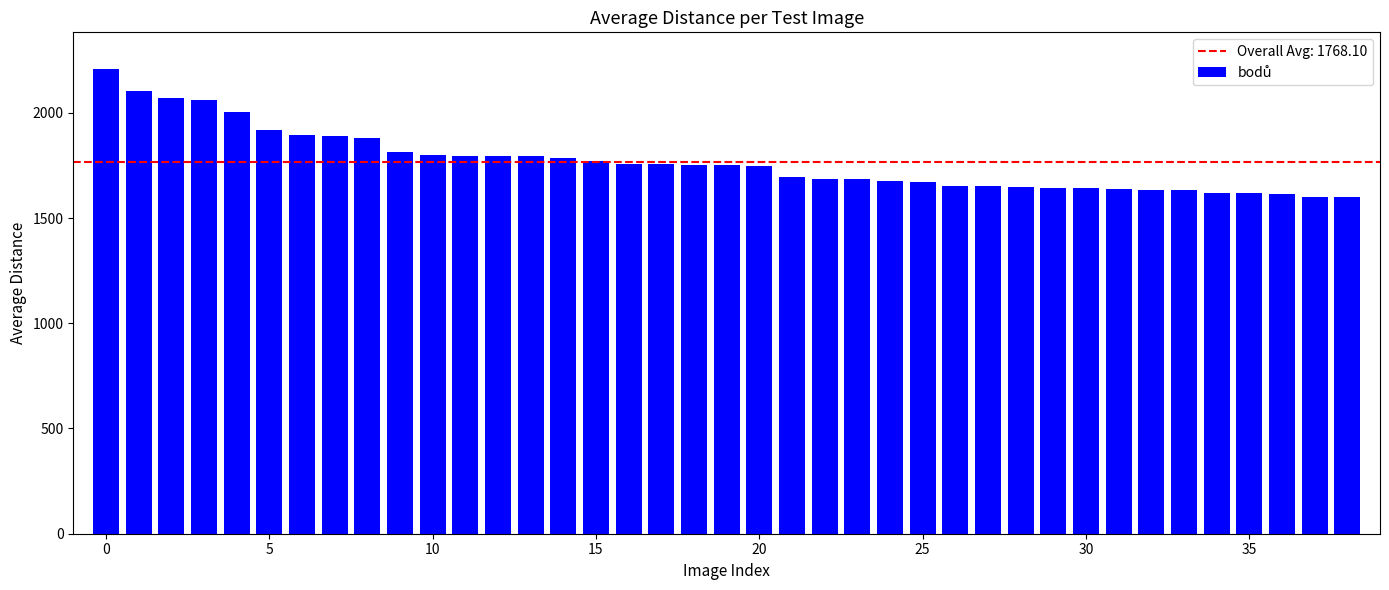

What is the value of the 24th bar from the left?

1685